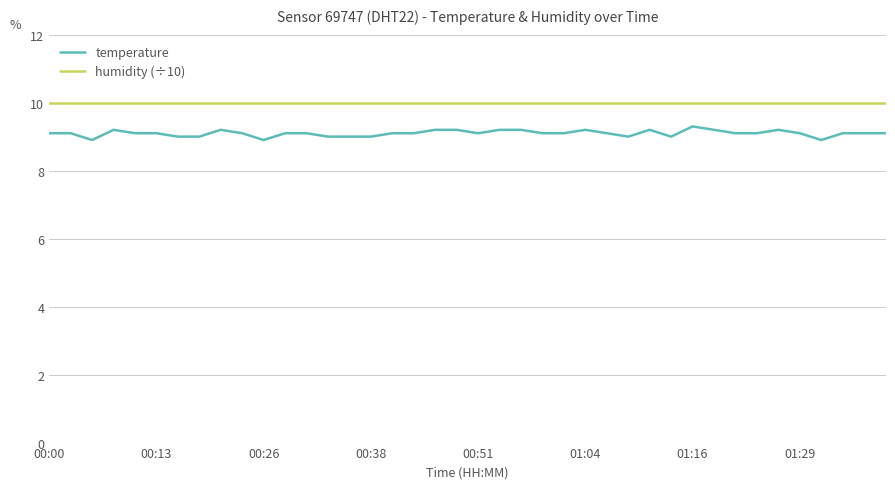

Reading left to right, list all the values displayed in this chart.

temperature: 9.1	9.1	8.9	9.2	9.1	9.1	9.0	9.0	9.2	9.1	8.9	9.1	9.1	9.0	9.0	9.0	9.1	9.1	9.2	9.2	9.1	9.2	9.2	9.1	9.1	9.2	9.1	9.0	9.2	9.0	9.3	9.2	9.1	9.1	9.2	9.1	8.9	9.1	9.1	9.1
humidity (÷10): 10.0	10.0	10.0	10.0	10.0	10.0	10.0	10.0	10.0	10.0	10.0	10.0	10.0	10.0	10.0	10.0	10.0	10.0	10.0	10.0	10.0	10.0	10.0	10.0	10.0	10.0	10.0	10.0	10.0	10.0	10.0	10.0	10.0	10.0	10.0	10.0	10.0	10.0	10.0	10.0